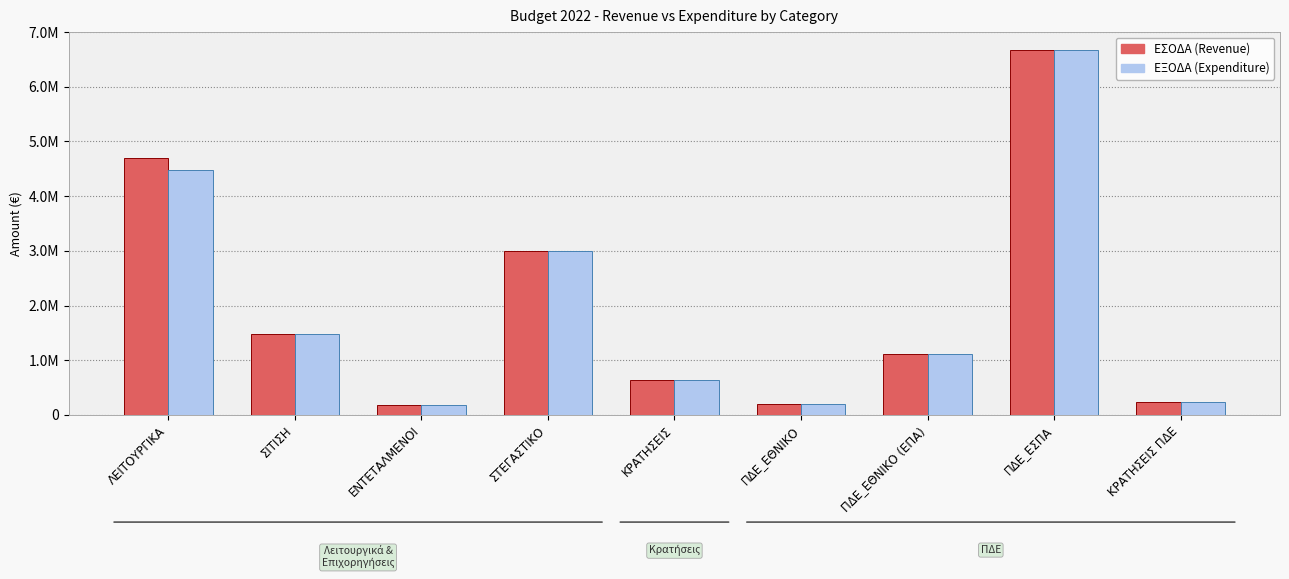

Reading right to left, what are all the values shown in this chart?

ΕΣΟΔΑ: 242400.0	6668859.5	1118500.2	200000.0	646549.7	3000000.0	189000.0	1470150.0	4705600.4
ΕΞΟΔΑ: 242400.0	6668859.5	1118500.2	200000.0	633149.7	3000000.0	189000.0	1470150.0	4471160.2